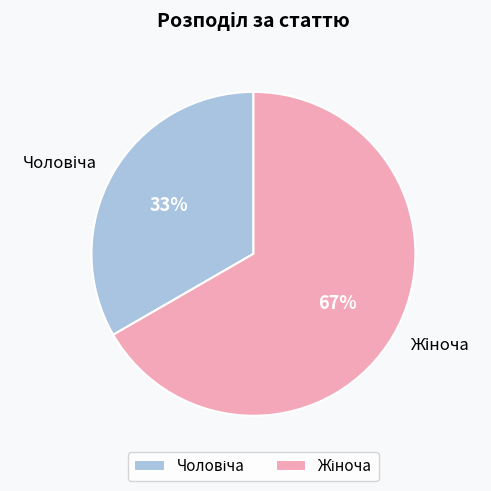

Is there any slice that represents more than half of the pie?

Yes